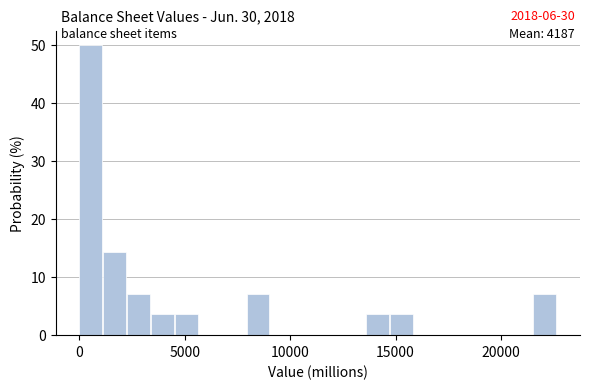

Around what value on the x-axis is the tallest bar? Give the approximate position of its centre, as read against the axis.

500